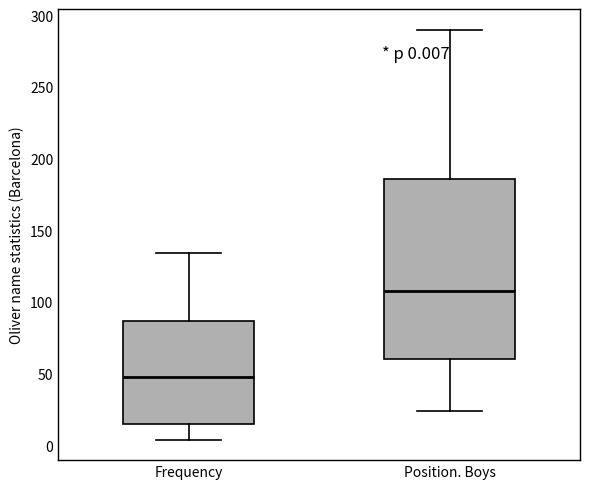

Which box has the lowest median line?

Frequency